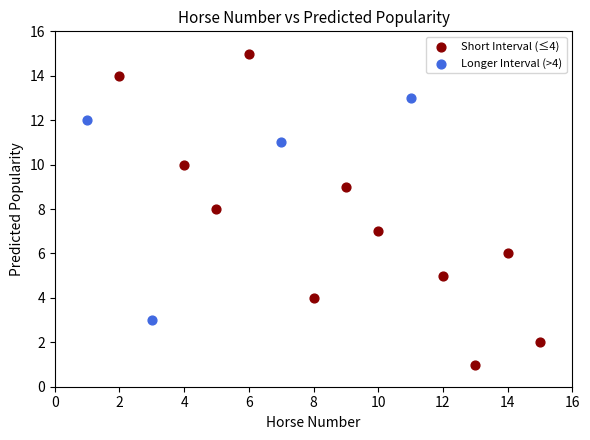

Which series reaches the minimum Y coordinate?

Short Interval (≤4)